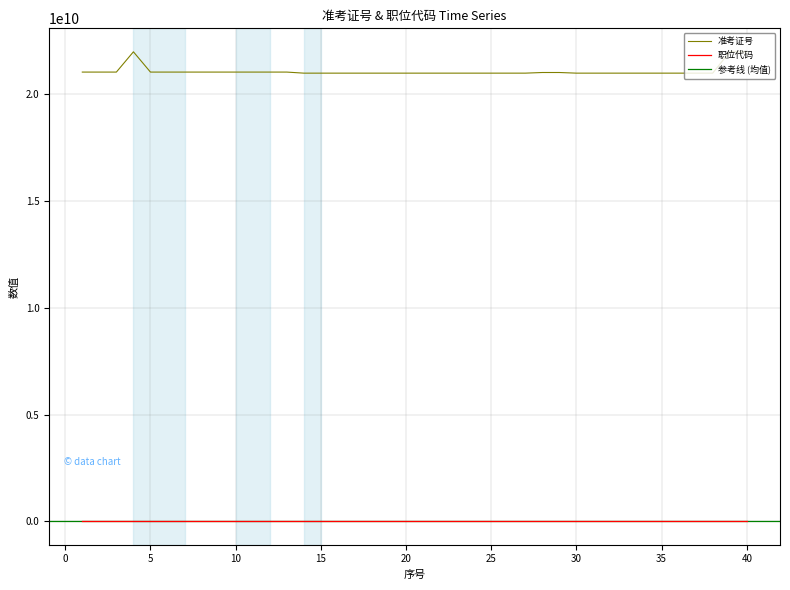

Which series has the largest total across all categories?

准考证号